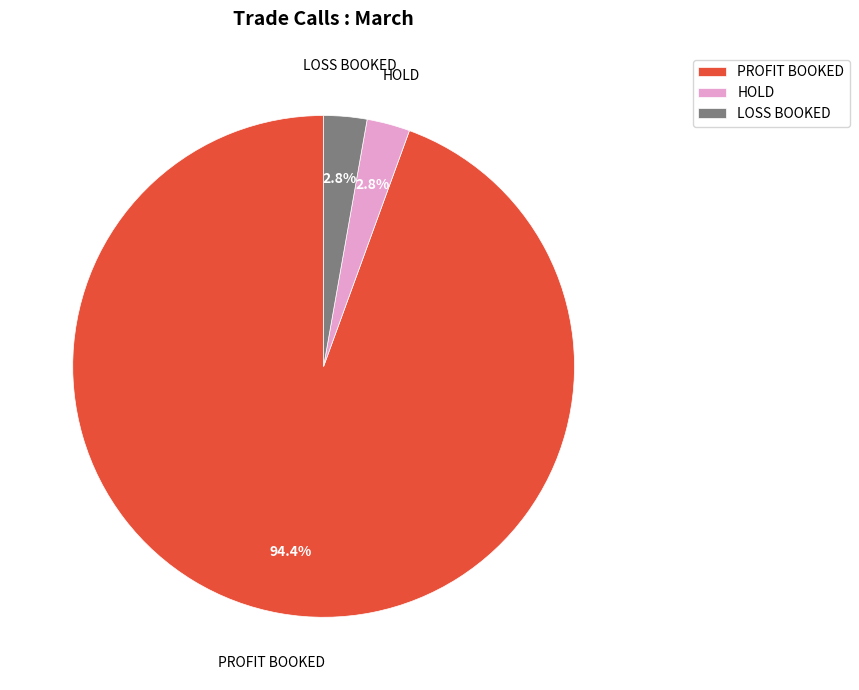

Is PROFIT BOOKED the majority of the pie?

Yes